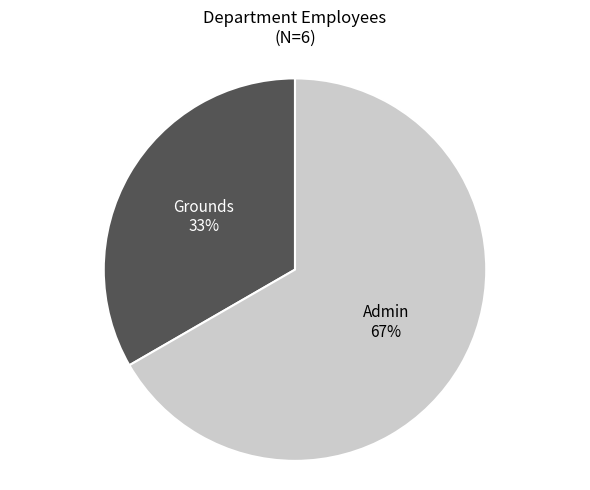

To the nearest percent, what is the combined percentage of Grounds and Admin?

100%